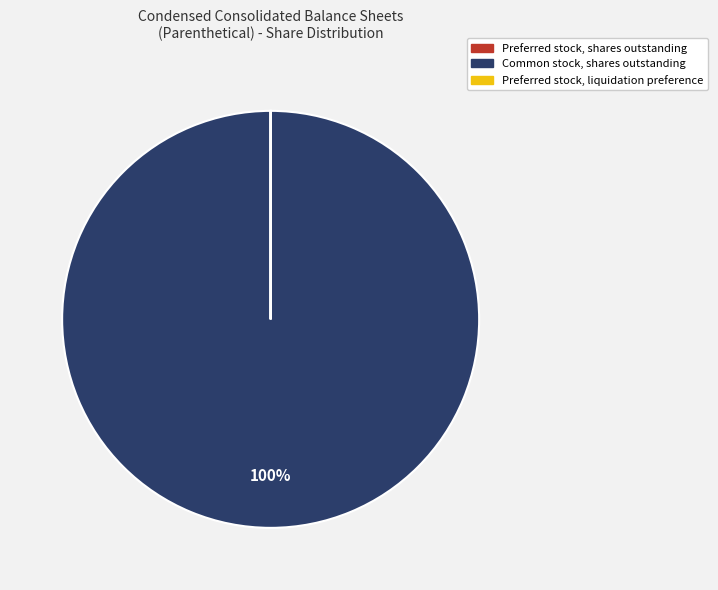

Is it true that Common stock, shares outstanding is 88% of the pie?

False